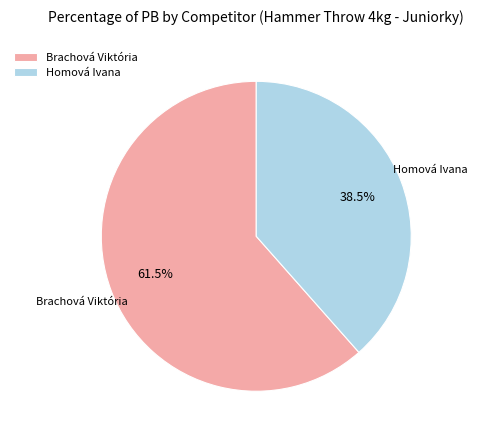

What is the smallest slice in the pie chart?

Homová Ivana